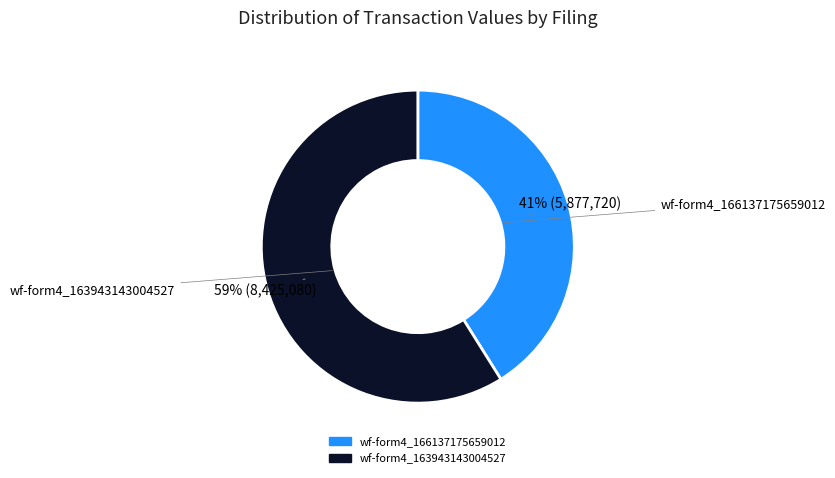

To the nearest percent, what is the difference between the largest and smallest slice percentages?

18%